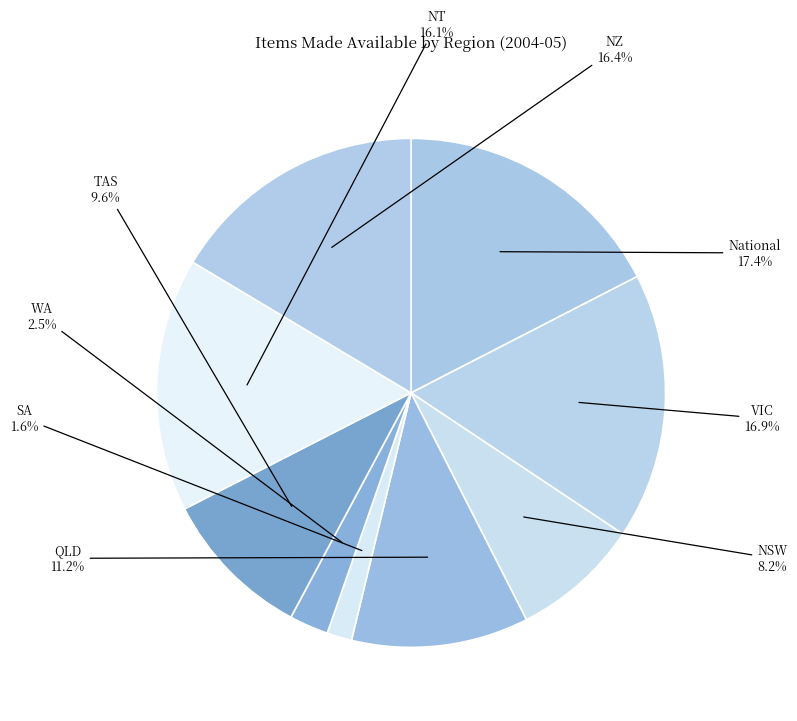

Which category has the biggest portion of the pie?

National